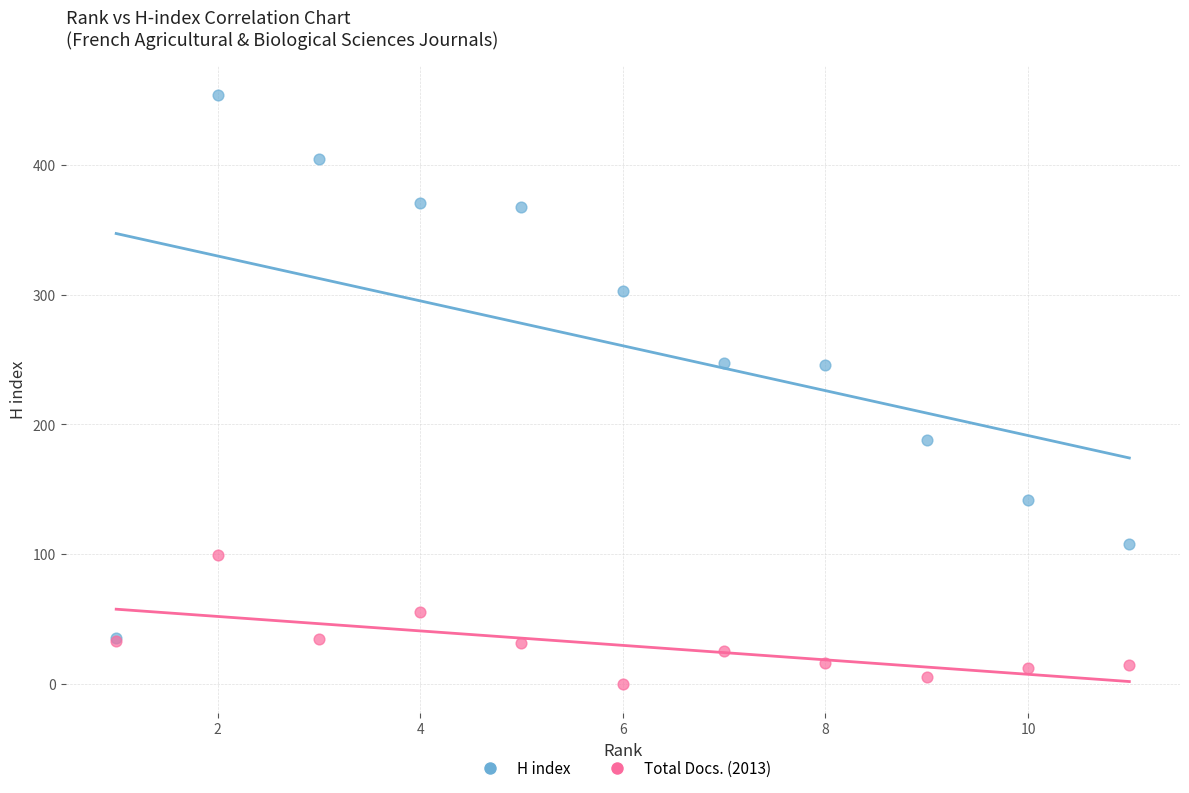

In the Total Docs. (2013) series, what Y value is closest to 49?

55